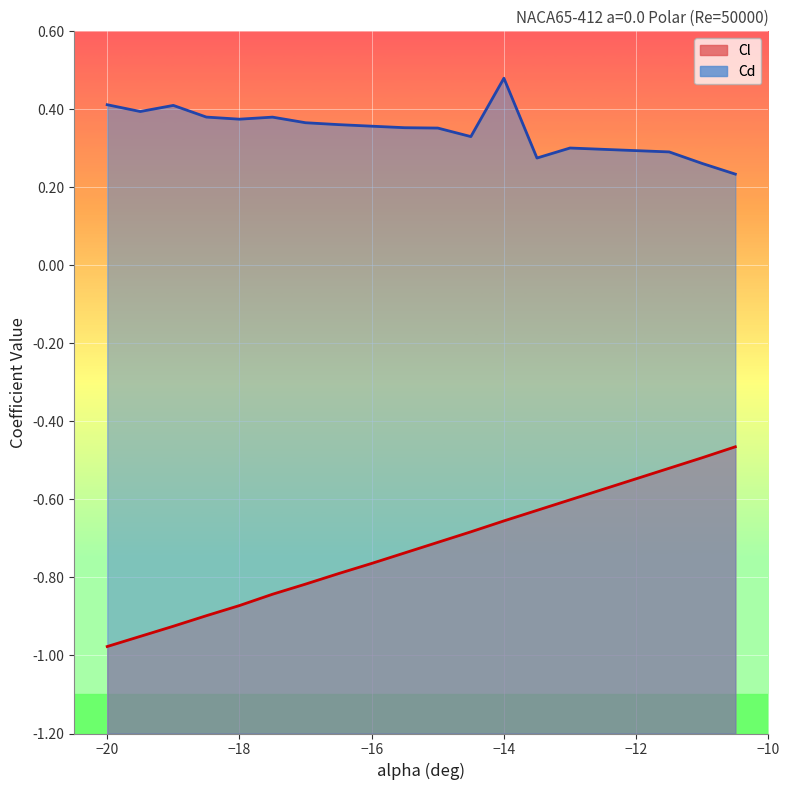

Is it true that Cd equals 0.1 at -12.5?

False